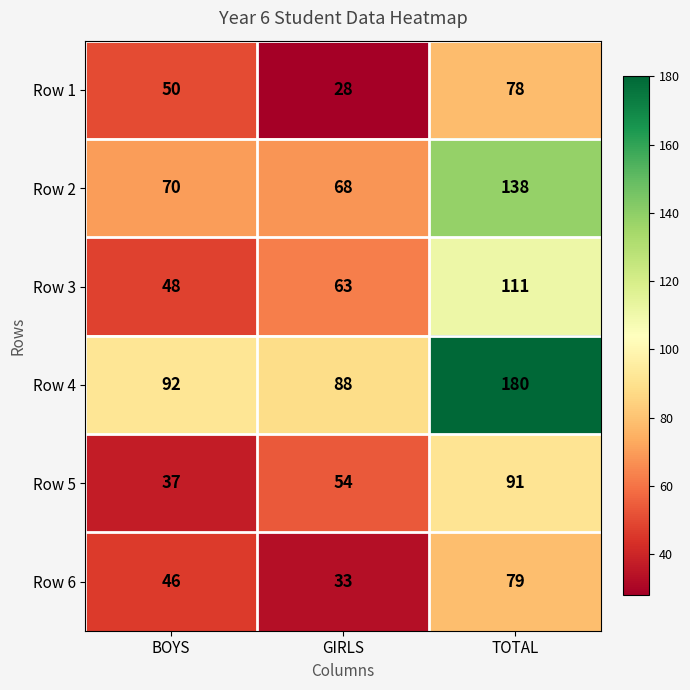

Reading left to right, list all the values displayed in this chart.

Row 1: 50	28	78
Row 2: 70	68	138
Row 3: 48	63	111
Row 4: 92	88	180
Row 5: 37	54	91
Row 6: 46	33	79